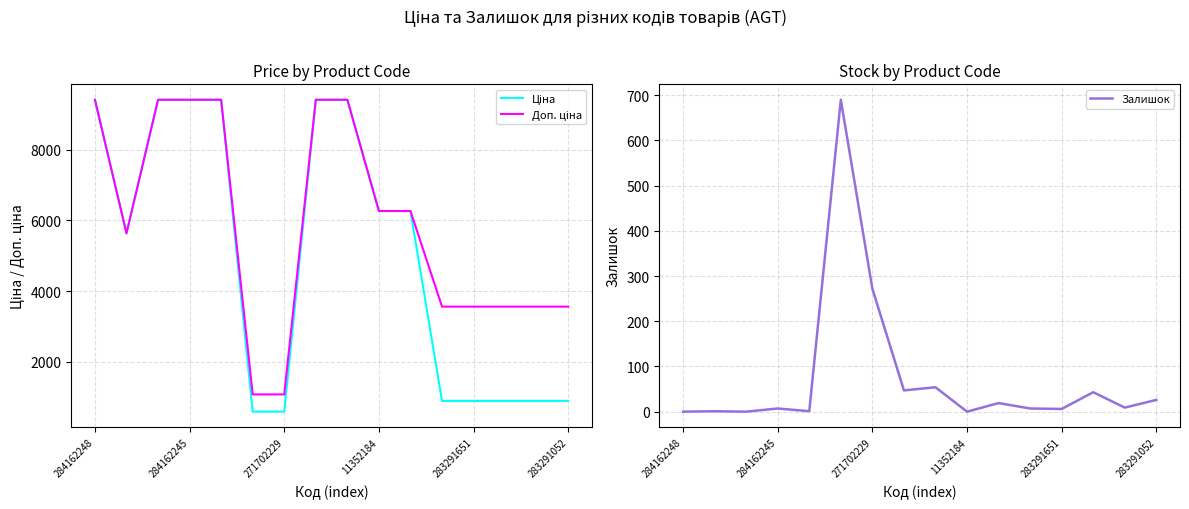

How many distinct data groups are displayed?

3